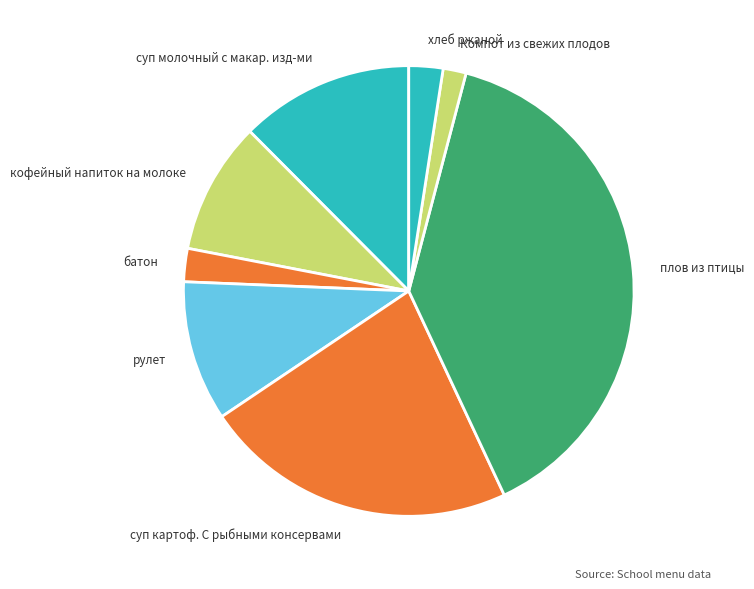

True or false: суп картоф. С рыбными консервами accounts for 34% of the total.

False